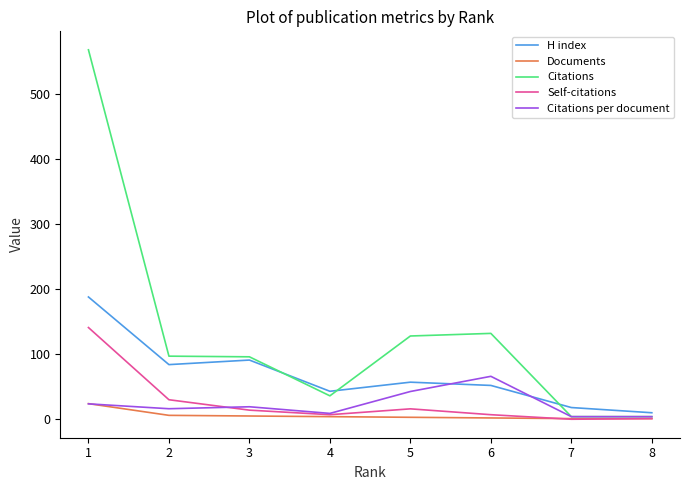

Which series has the largest range (max minus min)?

Citations